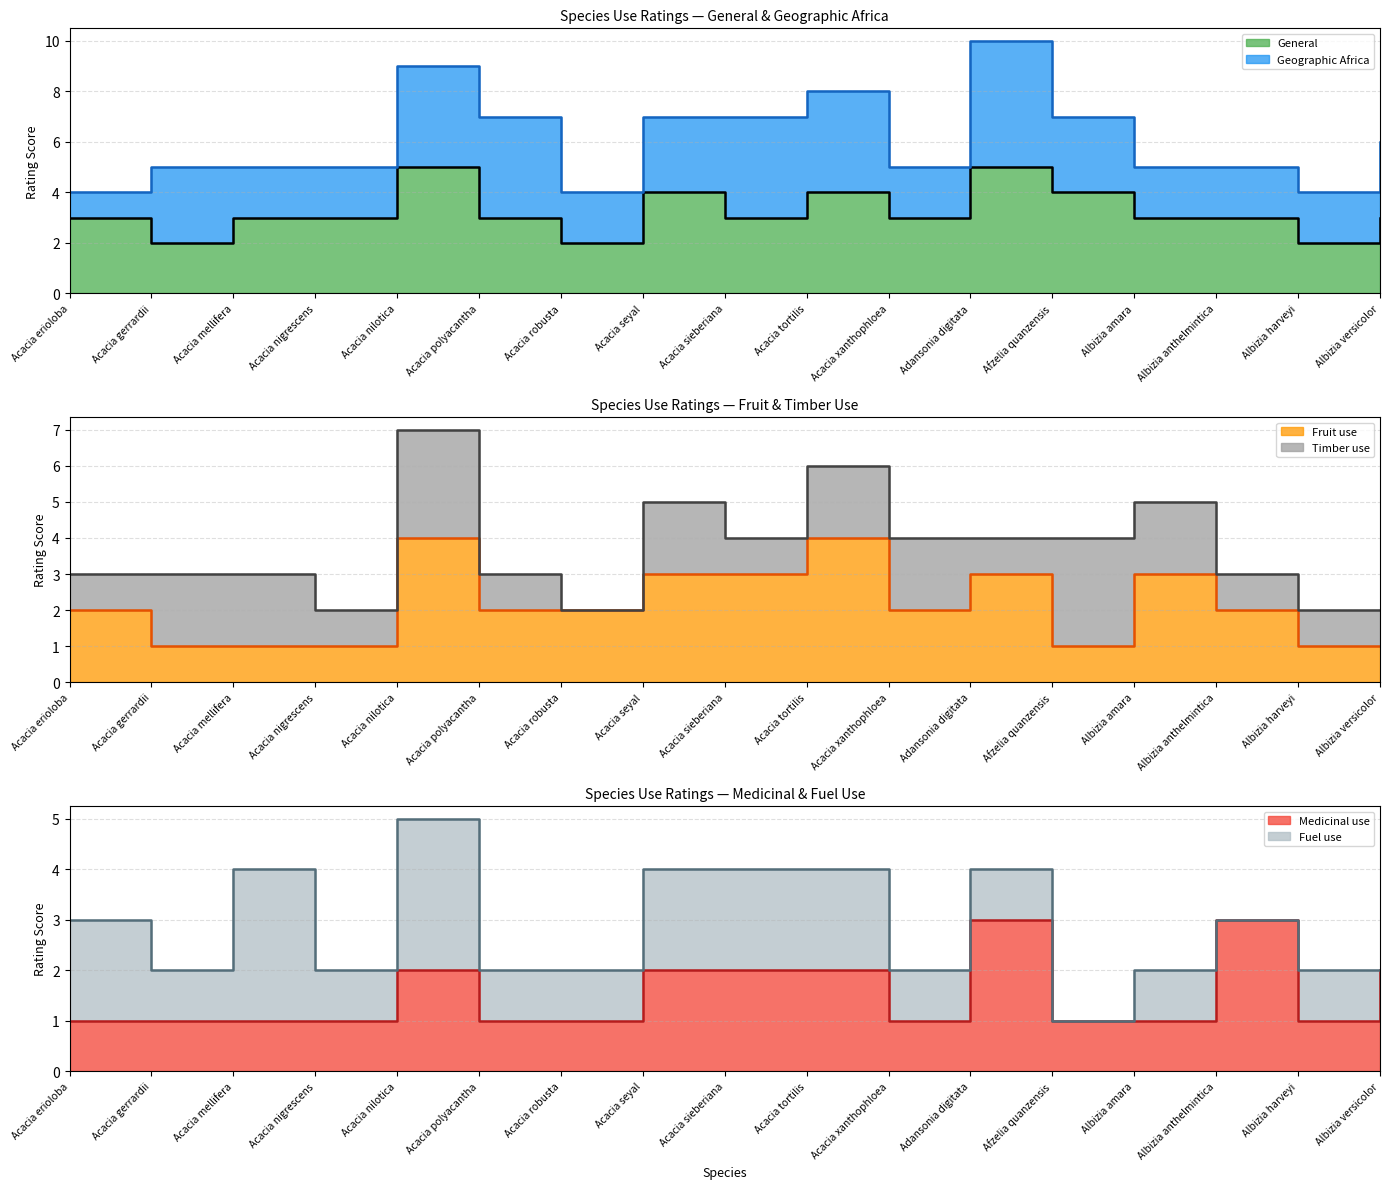

True or false: General has more than 2 interior local peaks.

True